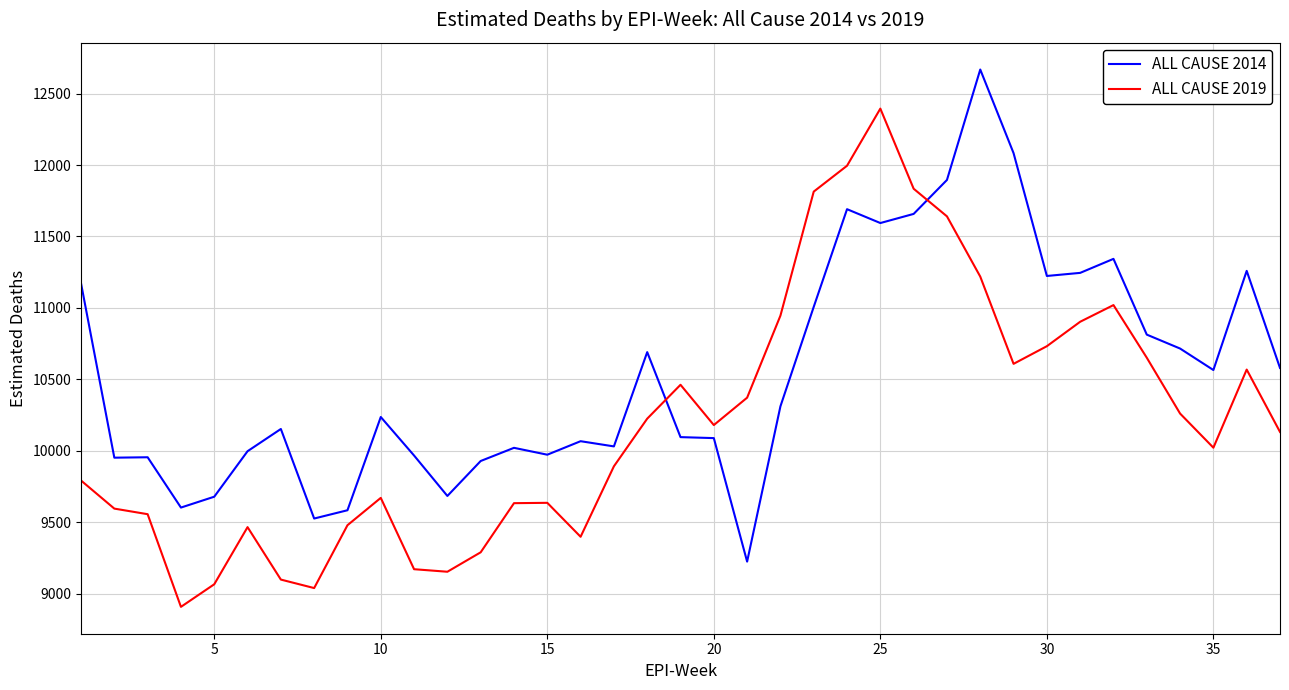

How many values in the ALL CAUSE 2019 series exceed 10131?

19